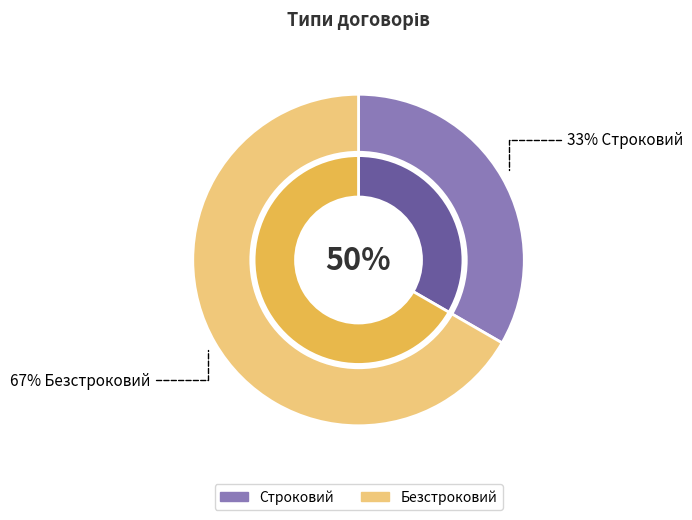

The Безстроковий slice represents 74% of the pie. True or false?

False